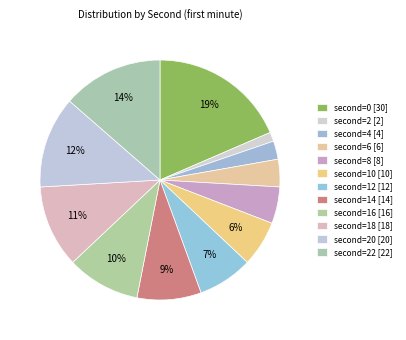

Count the number of slices in the pie.

12